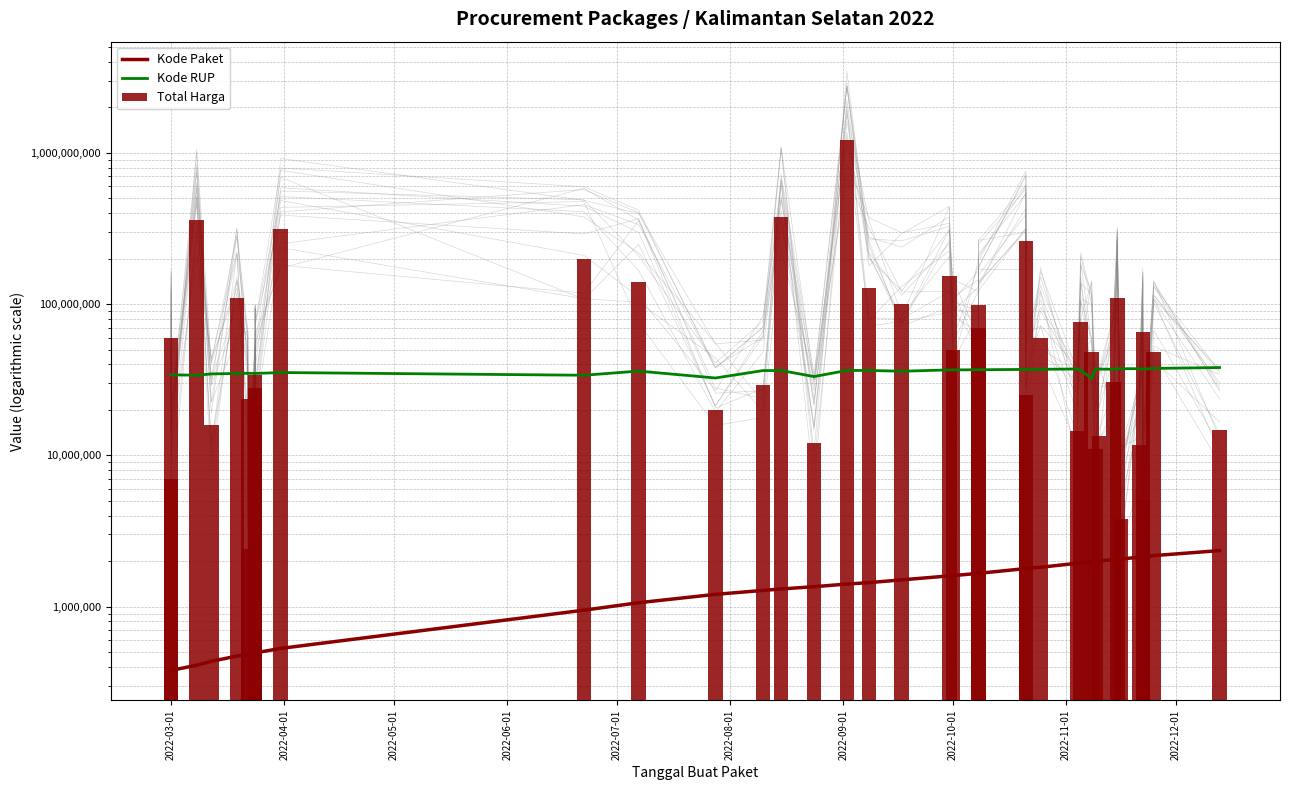

At which label does Kode Paket first exceed 1597005?

2022-10-01